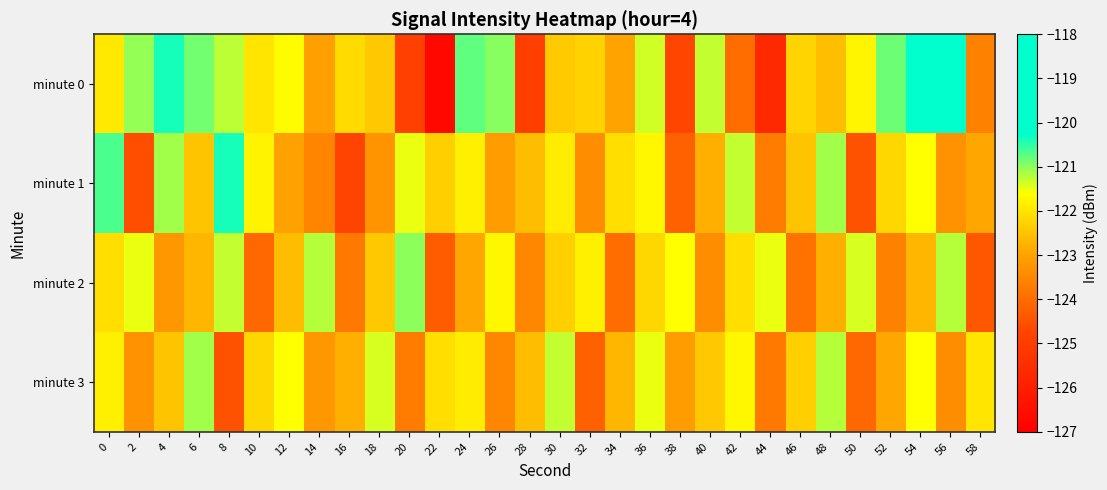

Which series has the widest spread of values?

minute 0